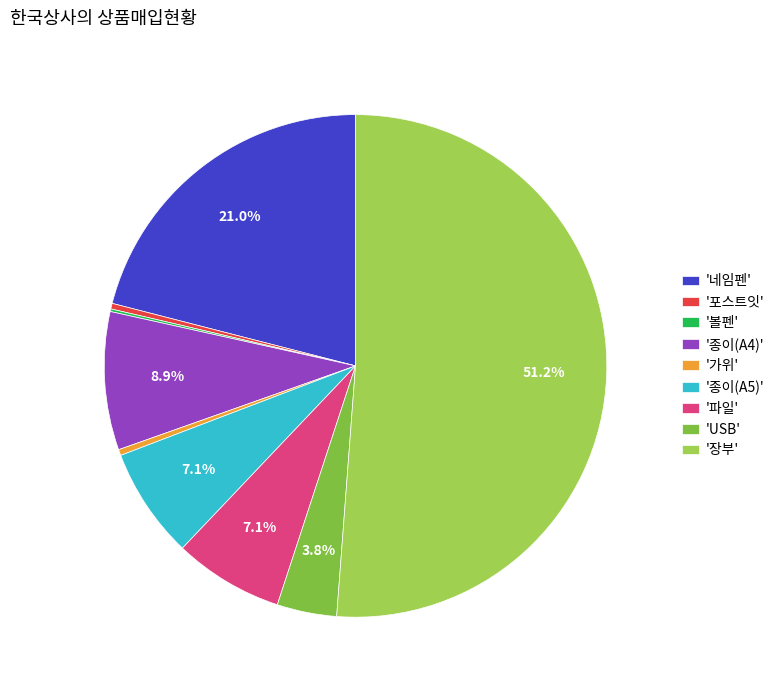

To the nearest percent, what is the difference between the largest and smallest slice percentages?

51%